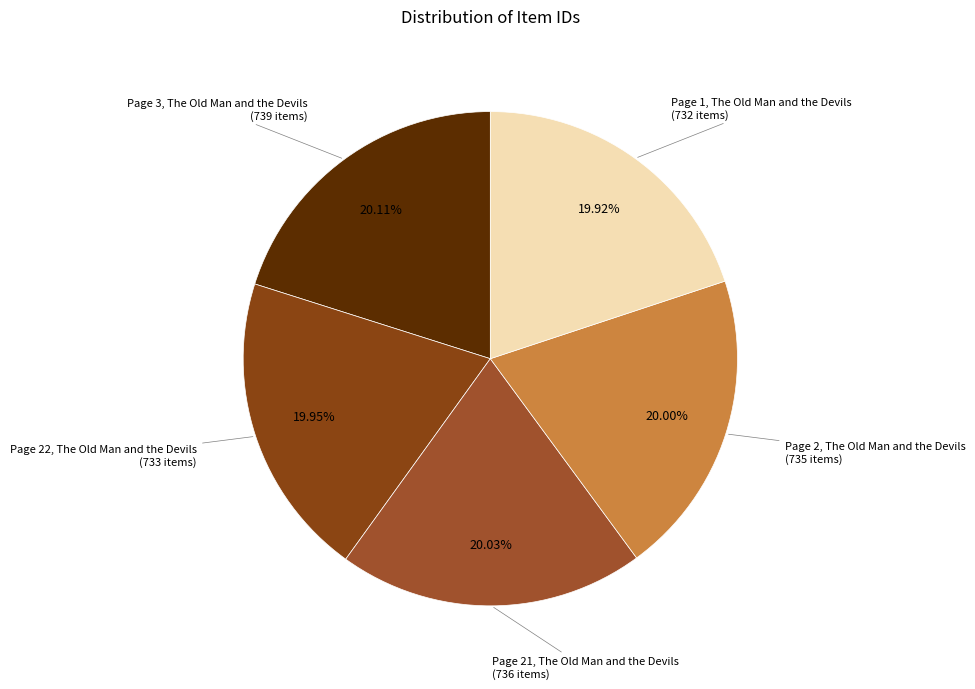

To the nearest percent, what is the average slice percentage?

20%